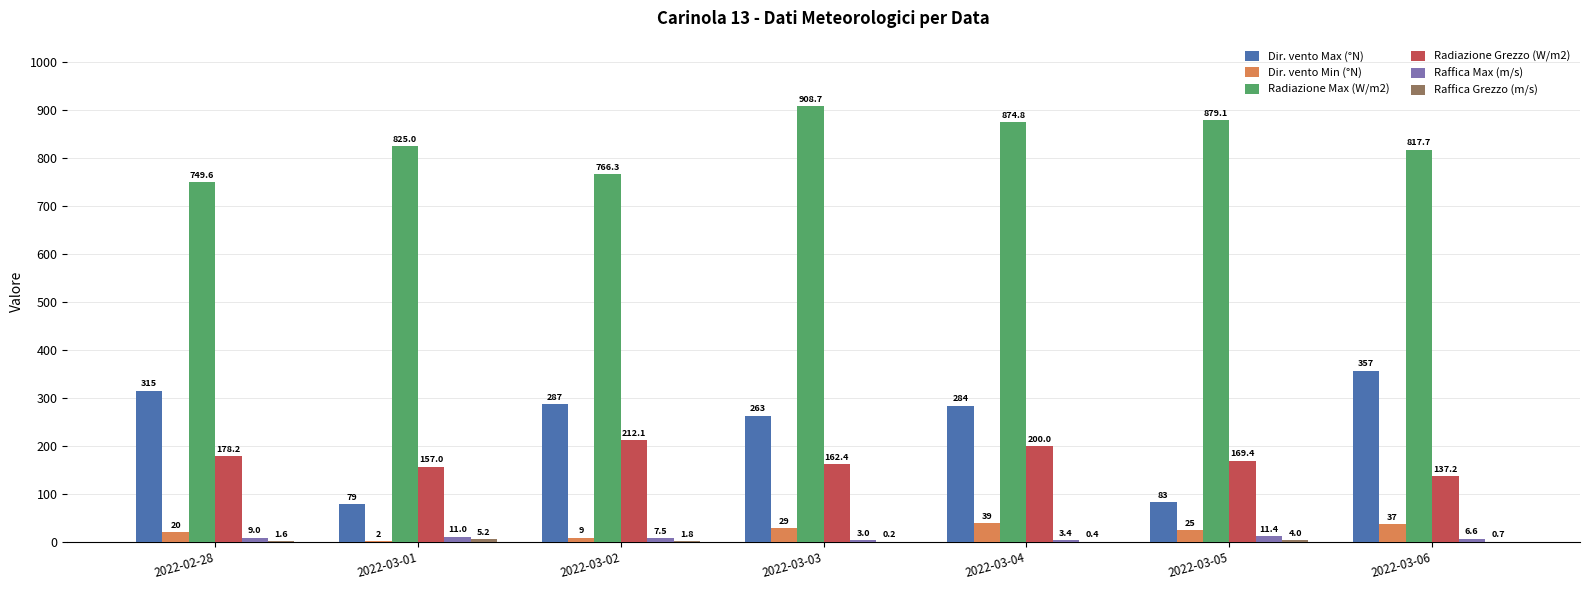

Is it true that Dir. vento Max (°N) equals 70.0 at 2022-03-03?

False